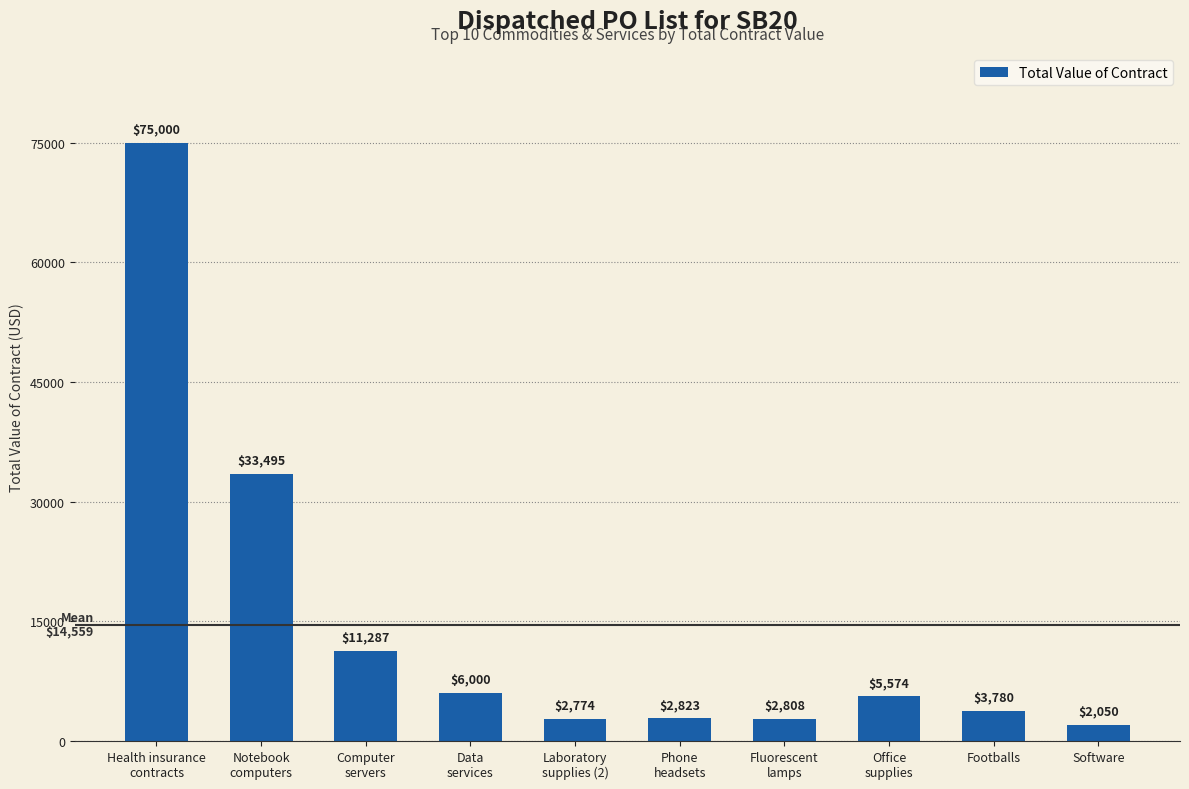

Between Notebook
computers and Fluorescent
lamps, which is larger?

Notebook
computers